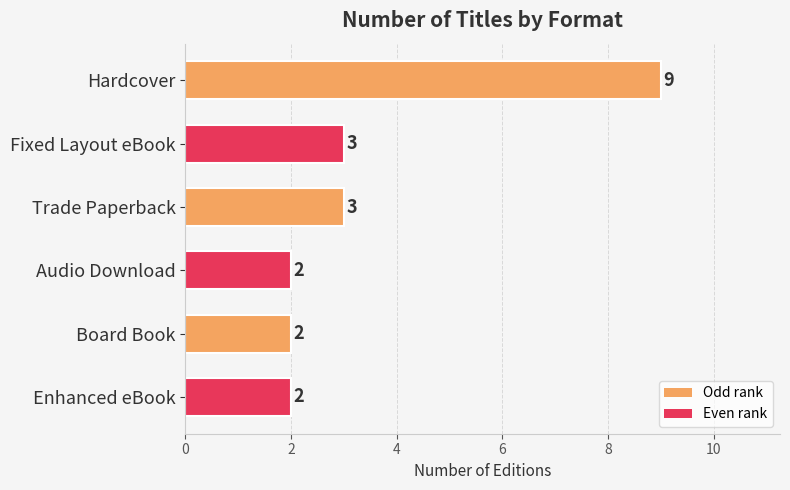

What is the label of the 1st bar from the top?

Hardcover